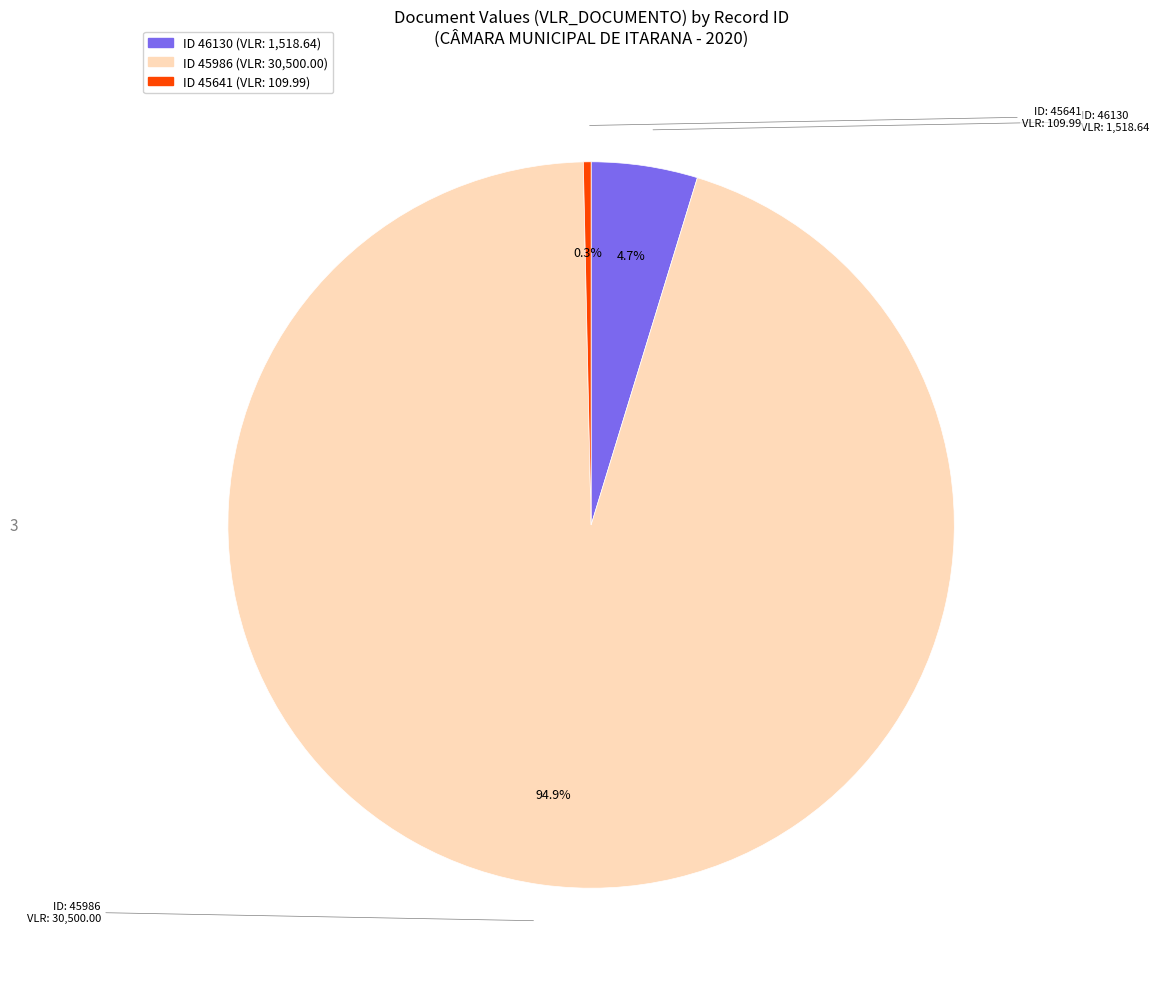

Does any single category account for the majority?

Yes